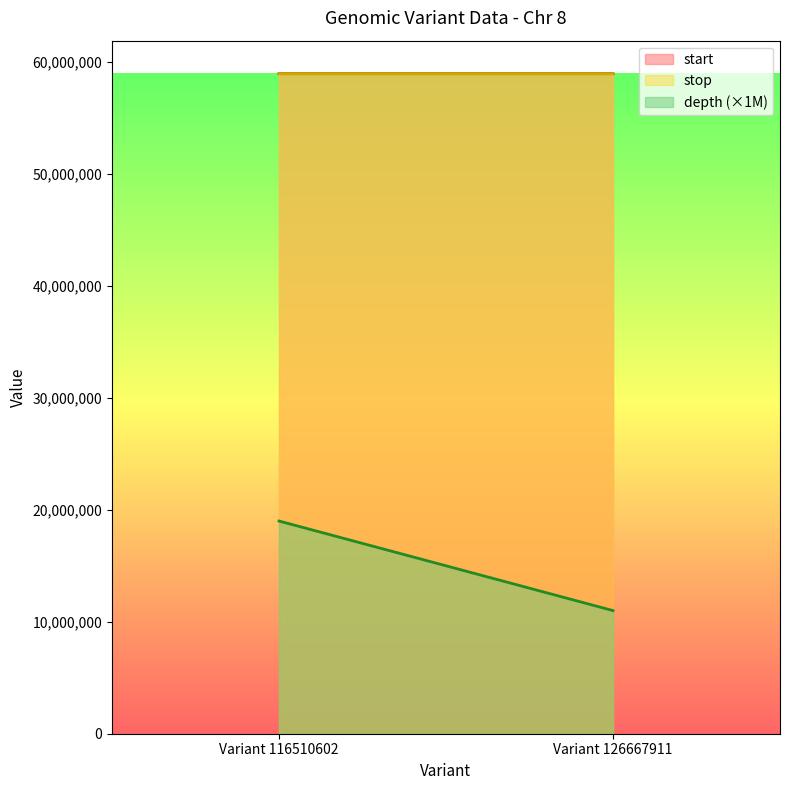

What is the difference between the maximum and minimum values in the depth series?

8